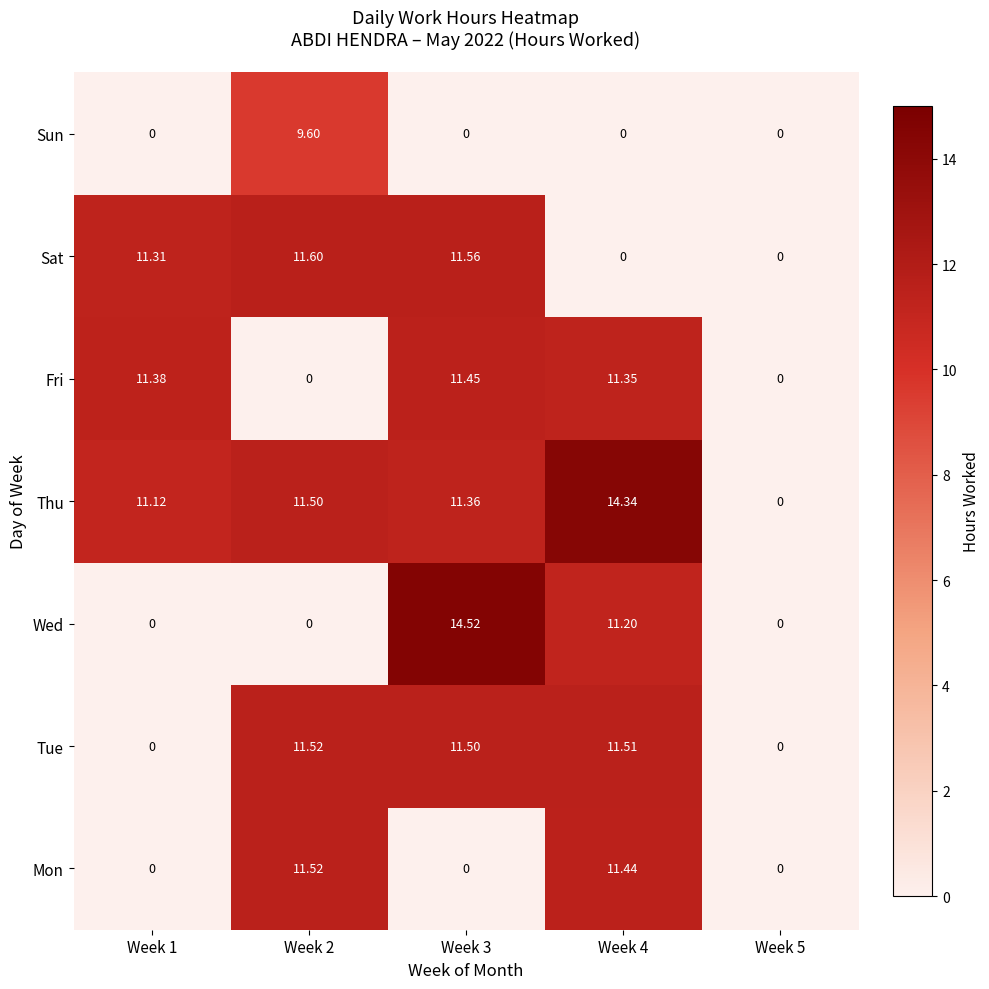

Is the value of Mon at Week 3 greater than the value of Sat at Week 1?

No